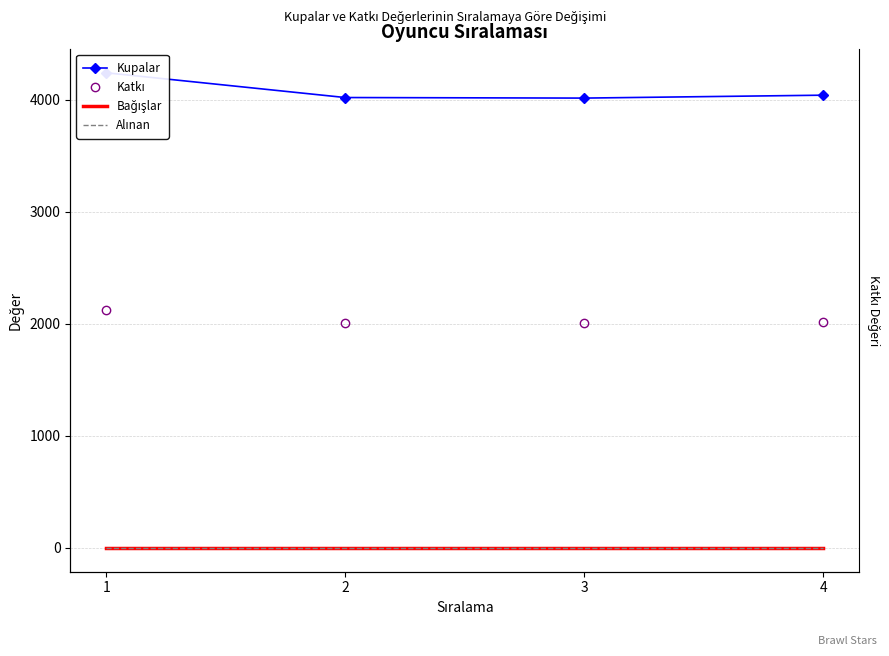

What is the maximum value for Kupalar?

4242